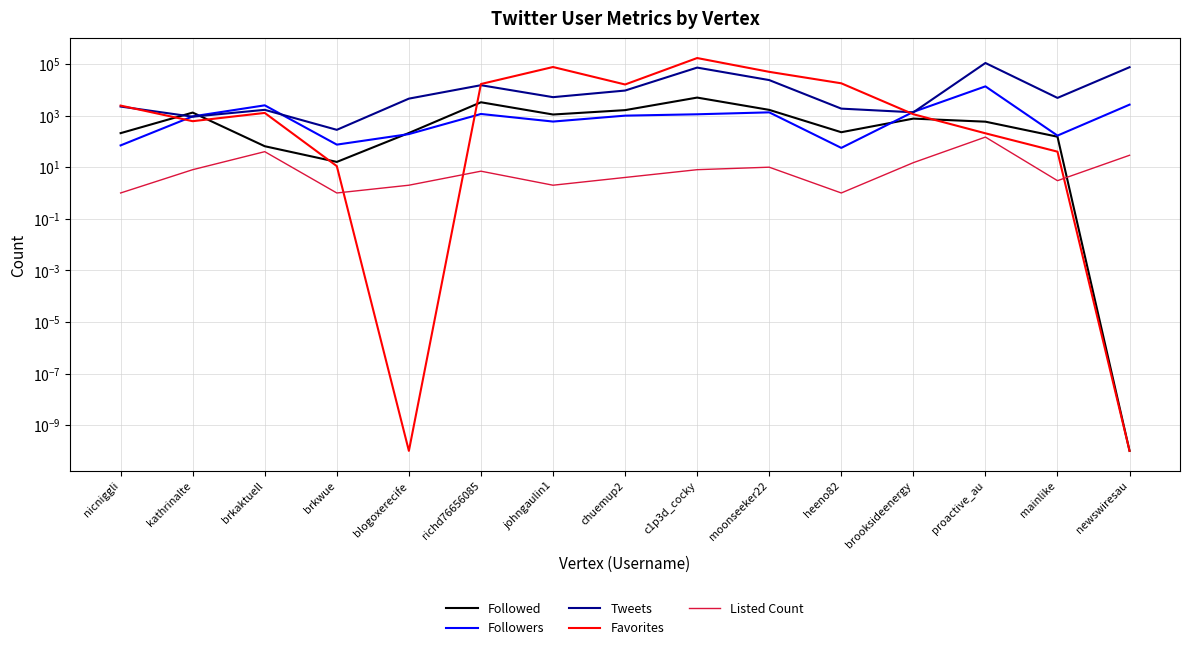

Reading left to right, what are all the values shown in this chart?

Followed: 209.0	1311.0	65.0	16.0	212.0	3291.0	1103.0	1630.0	5001.0	1669.0	227.0	765.0	582.0	152.0	0.0
Followers: 70.0	933.0	2505.0	75.0	192.0	1158.0	588.0	997.0	1126.0	1338.0	56.0	1394.0	13609.0	168.0	2663.0
Tweets: 2246.0	908.0	1674.0	281.0	4554.0	15107.0	5196.0	9371.0	72740.0	23866.0	1866.0	1343.0	109765.0	4858.0	75305.0
Favorites: 2447.0	608.0	1272.0	11.0	0.0	16787.0	76652.0	16100.0	170779.0	49801.0	17897.0	1131.0	206.0	40.0	0.0
Listed Count: 1.0	8.0	40.0	1.0	2.0	7.0	2.0	4.0	8.0	10.0	1.0	15.0	147.0	3.0	29.0